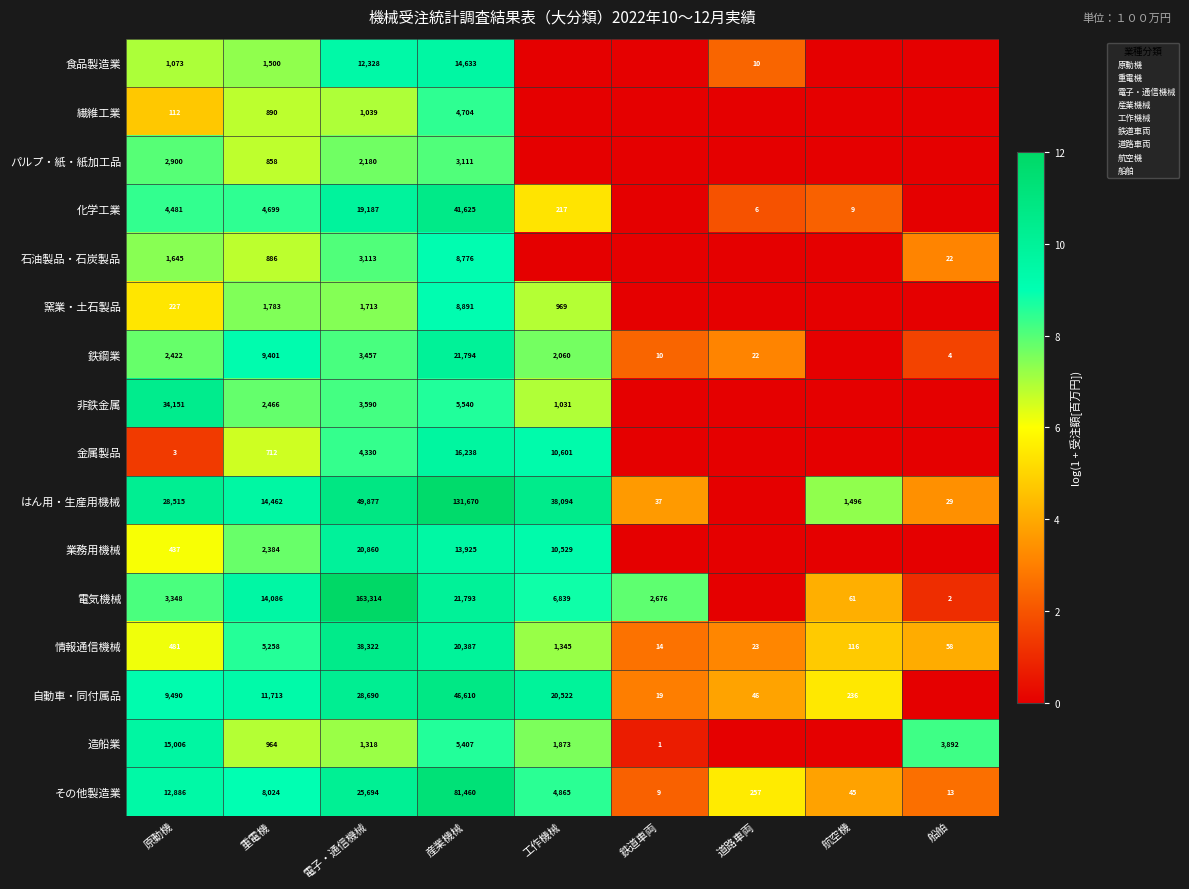

Which category has the highest value in the その他製造業 series?

産業機械